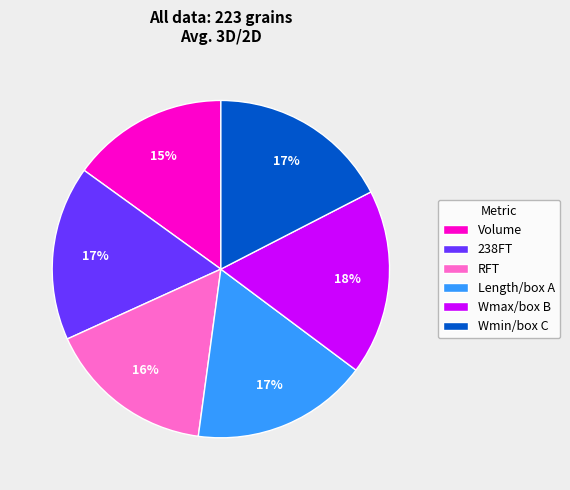

Which slice is the smallest?

Volume